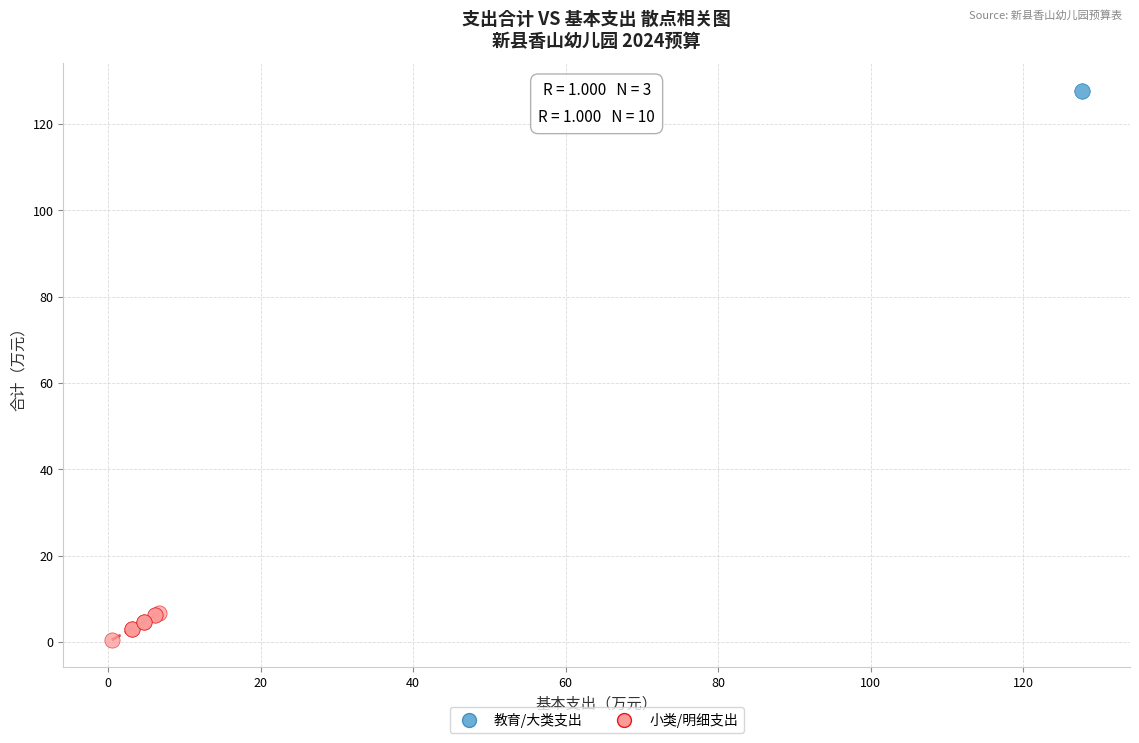

What are all the series names shown in the legend?

教育/大类支出, 小类/明细支出